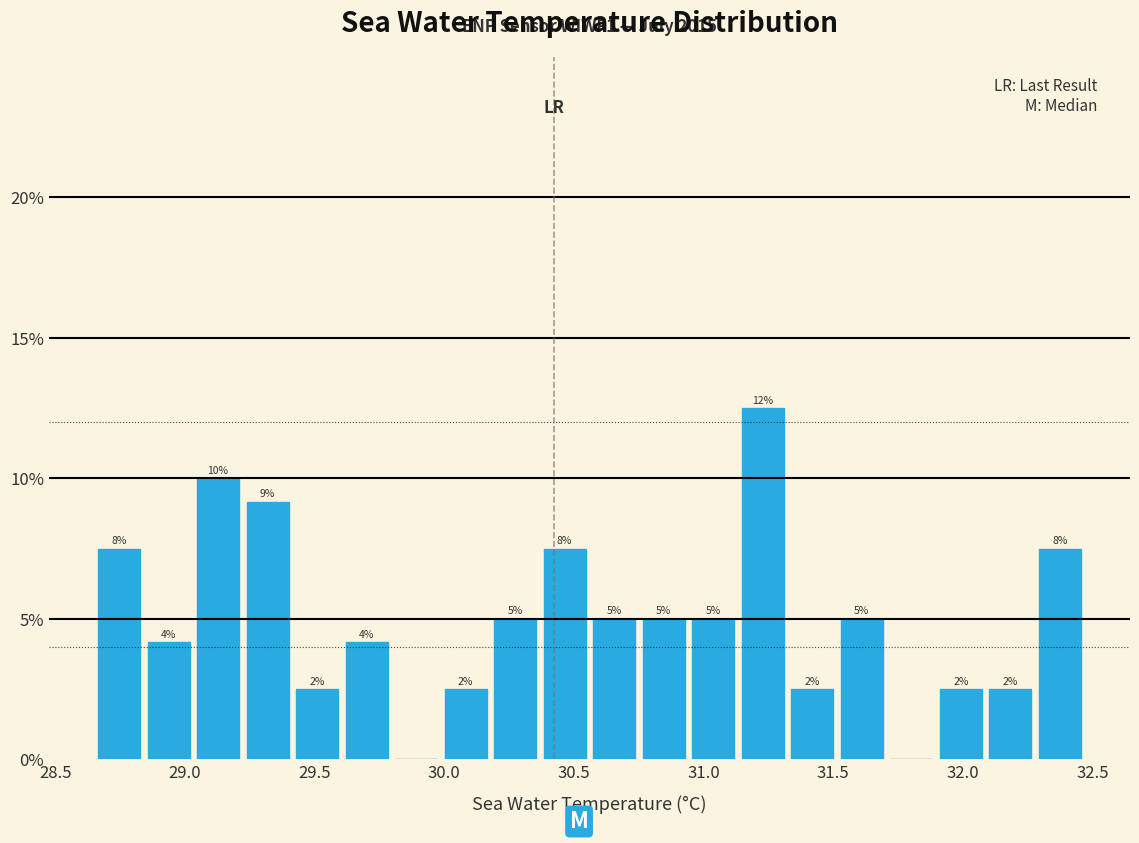

Around what value on the x-axis is the tallest bar? Give the approximate position of its centre, as read against the axis.

31.25